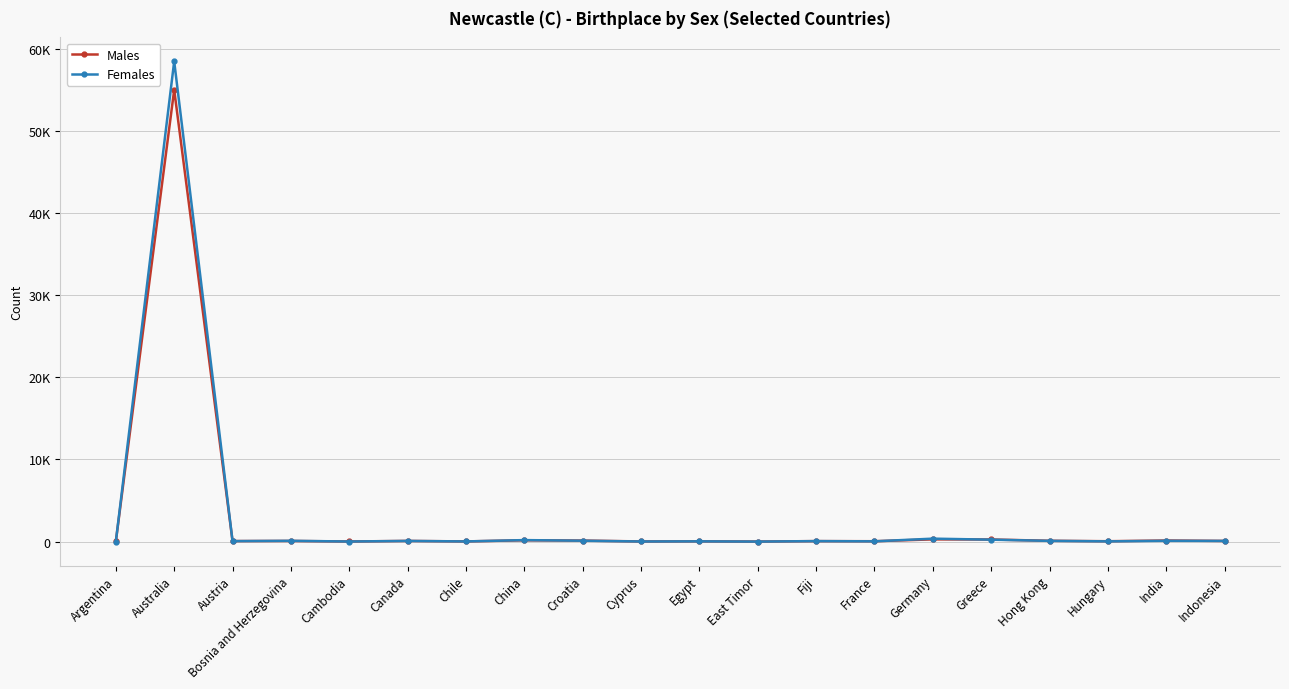

In Males, how many points are lower than both neighbors (excluding endpoints)?

7